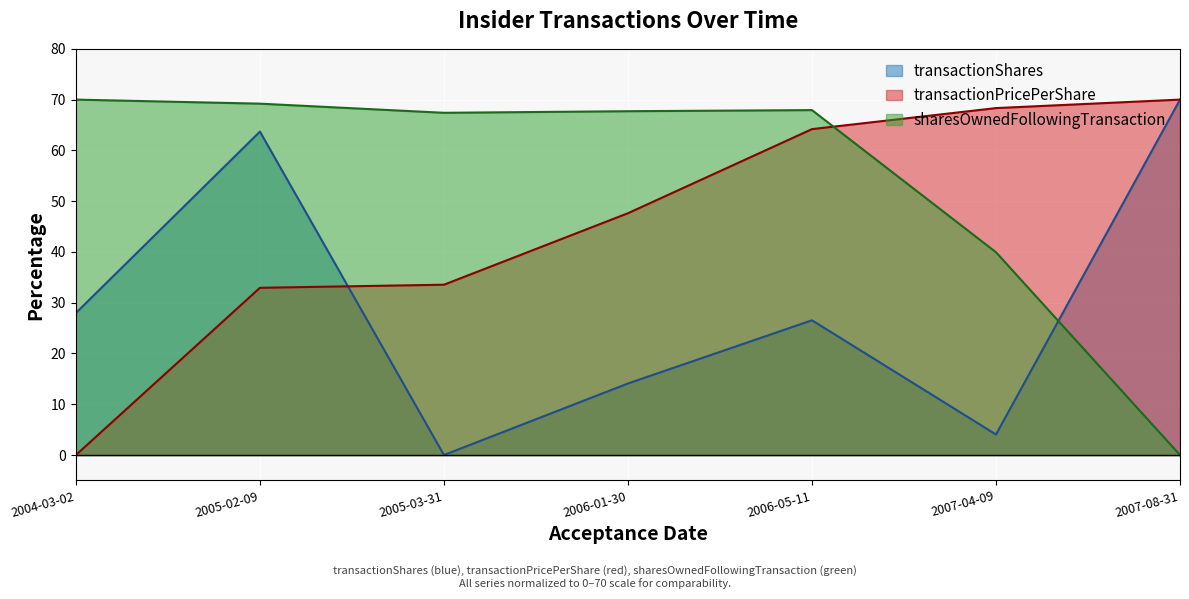

Does the chart display data point markers on the line(s)?

No